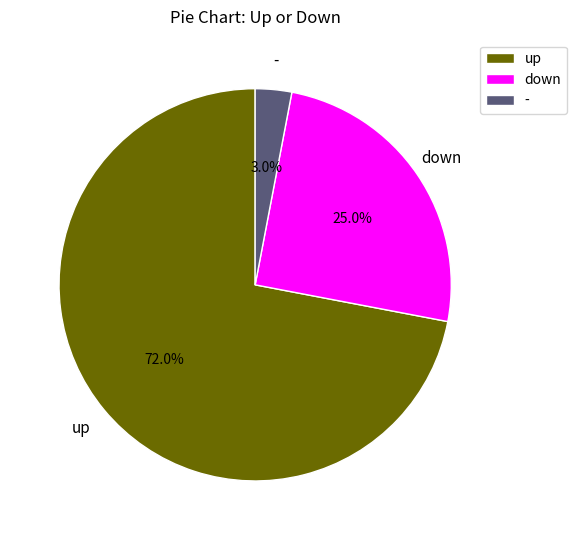

Rank the categories by value from highest to lowest.

up, down, -